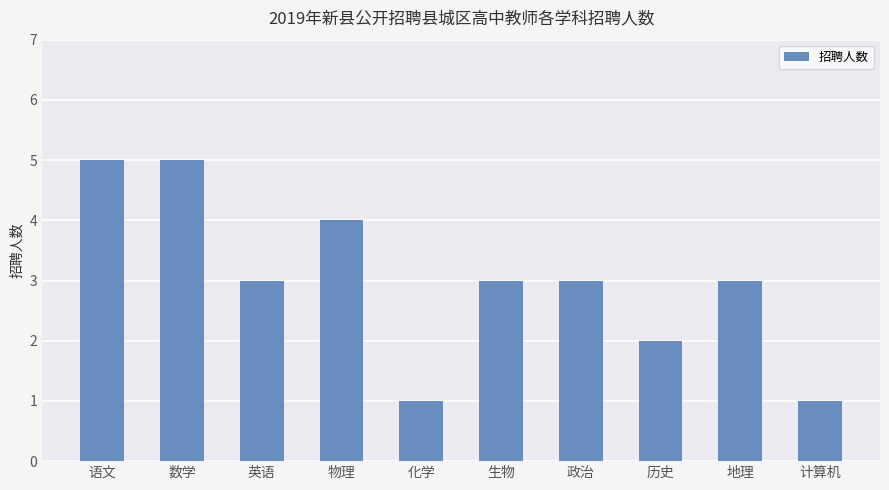

What is the maximum value shown in the chart?

5